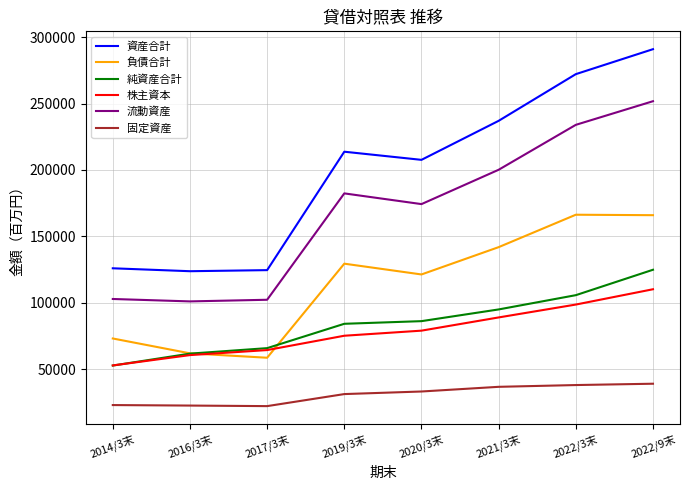

Where is 負債合計 nearest to the value 112525?

2020/3末